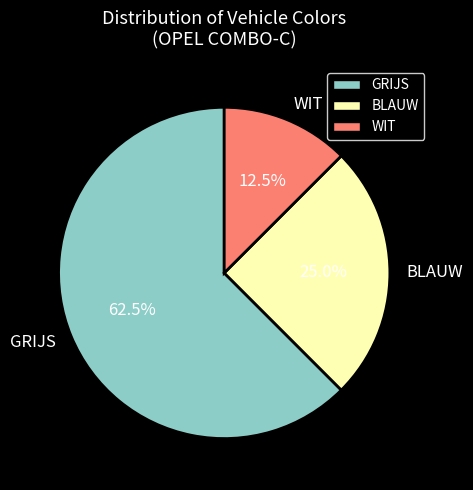

To the nearest percent, what portion does BLAUW represent?

25%